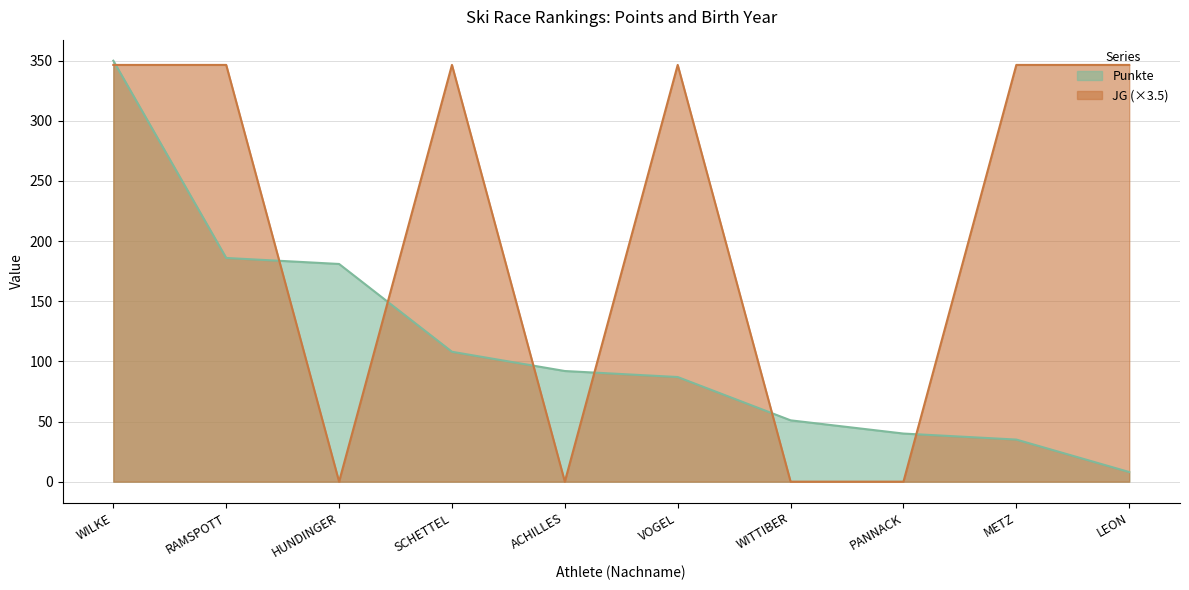

What is the spread (max minus min) of values at METZ?

311.5